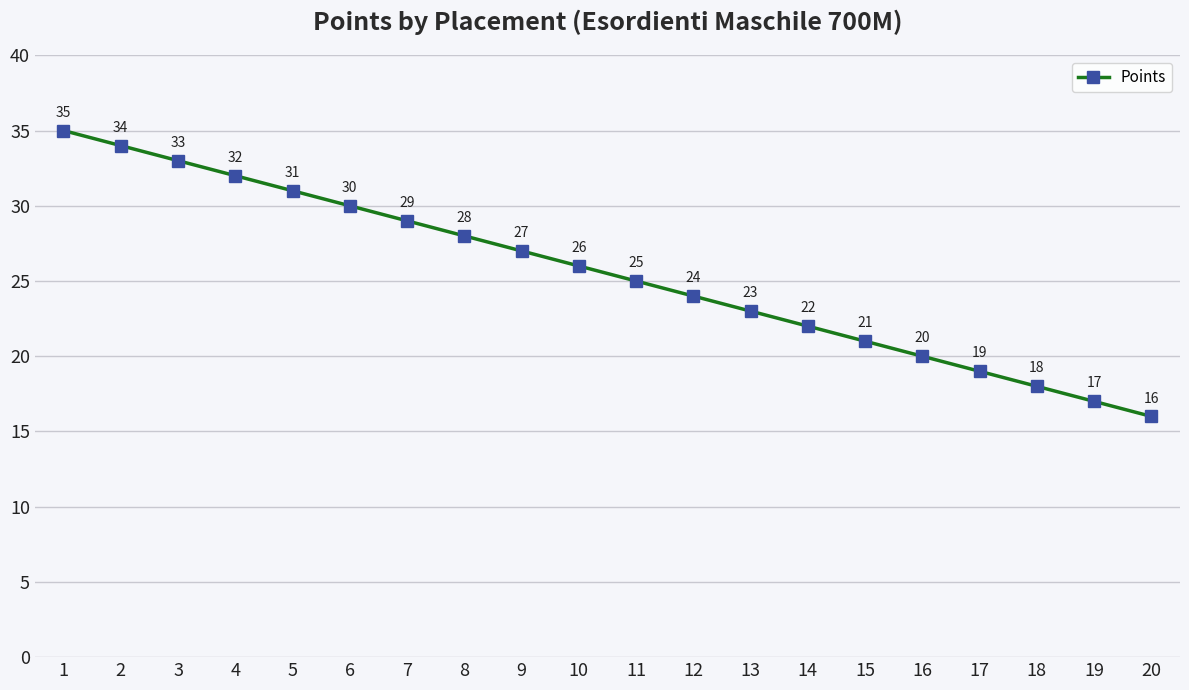

Is this an area chart (filled region under the line)?

No